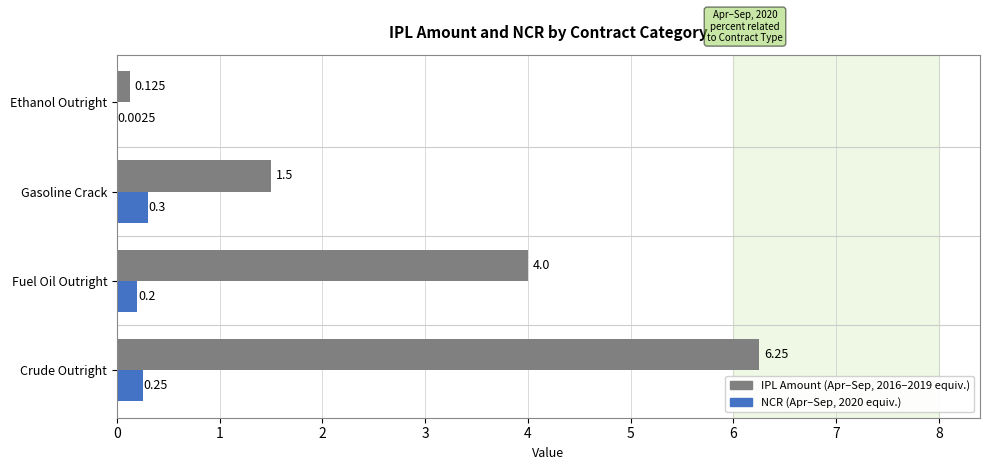

At which category is the sum across all series the highest?

Crude Outright